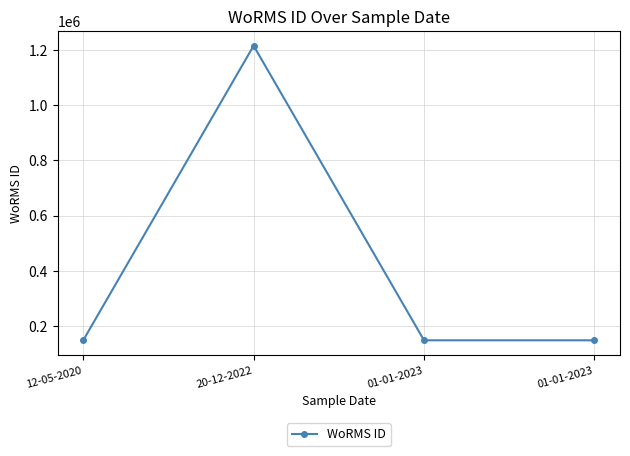

Count the number of values greater than 149045.

1